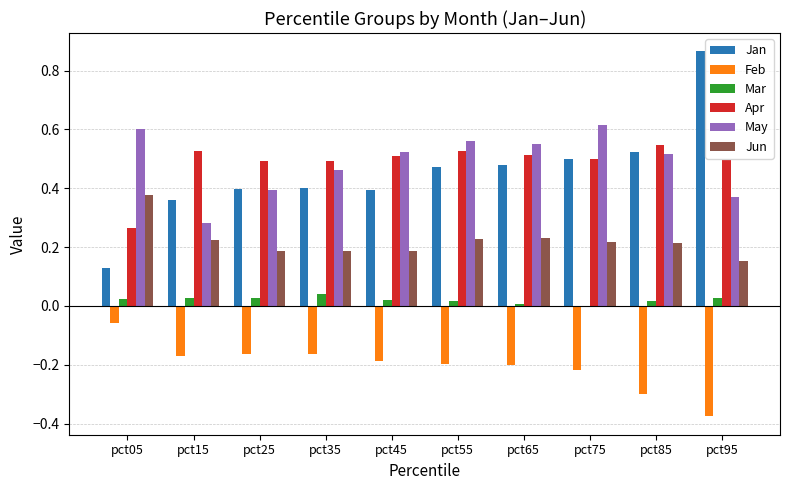

The value of Jan at pct45 is 0.7. True or false?

False